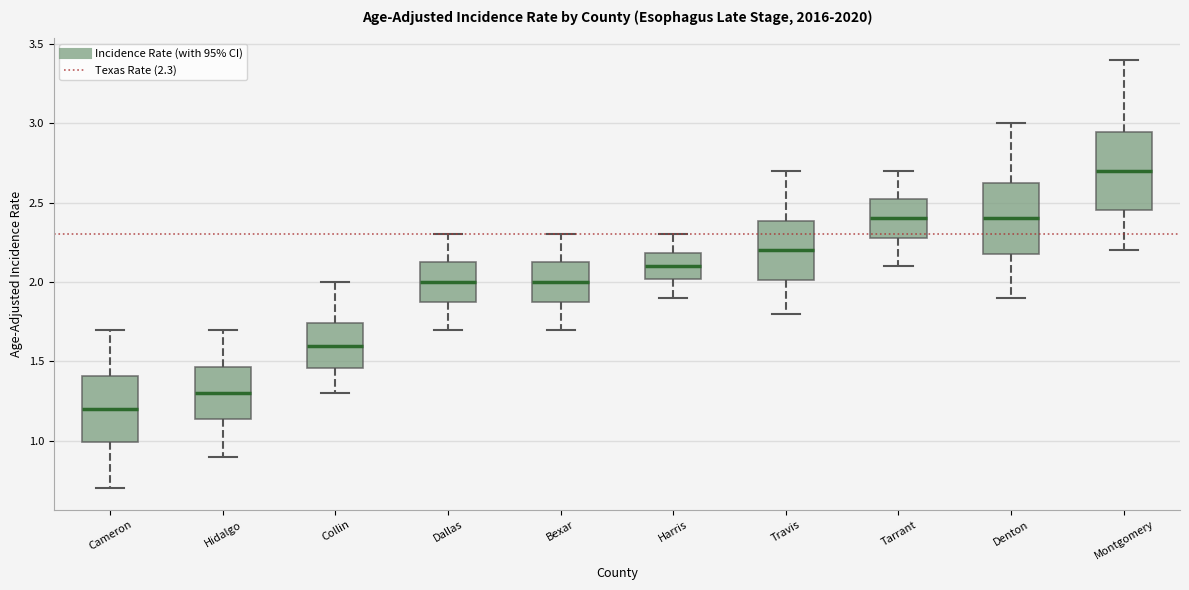

Reading left to right, transcribe this box plot: for each box, give where its median line is, the range the box spans, and where its two whiskers end, as read against the y-axis. The values are not printed on the chart, so give them approximately, as read against the axis.

Cameron: median 1.20, box 1.00 to 1.40, whiskers 0.70 to 1.70
Hidalgo: median 1.30, box 1.15 to 1.45, whiskers 0.90 to 1.70
Collin: median 1.60, box 1.45 to 1.75, whiskers 1.30 to 2.00
Dallas: median 2.00, box 1.90 to 2.10, whiskers 1.70 to 2.30
Bexar: median 2.00, box 1.90 to 2.10, whiskers 1.70 to 2.30
Harris: median 2.10, box 2.00 to 2.20, whiskers 1.90 to 2.30
Travis: median 2.20, box 2.00 to 2.40, whiskers 1.80 to 2.70
Tarrant: median 2.40, box 2.30 to 2.50, whiskers 2.10 to 2.70
Denton: median 2.40, box 2.15 to 2.65, whiskers 1.90 to 3.00
Montgomery: median 2.70, box 2.45 to 2.95, whiskers 2.20 to 3.40